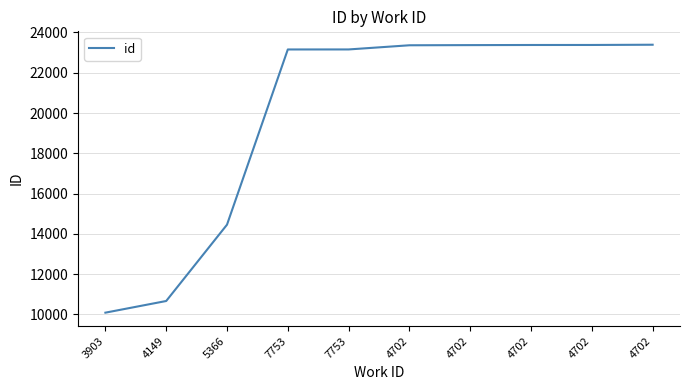

What is the maximum value shown in the chart?

23390